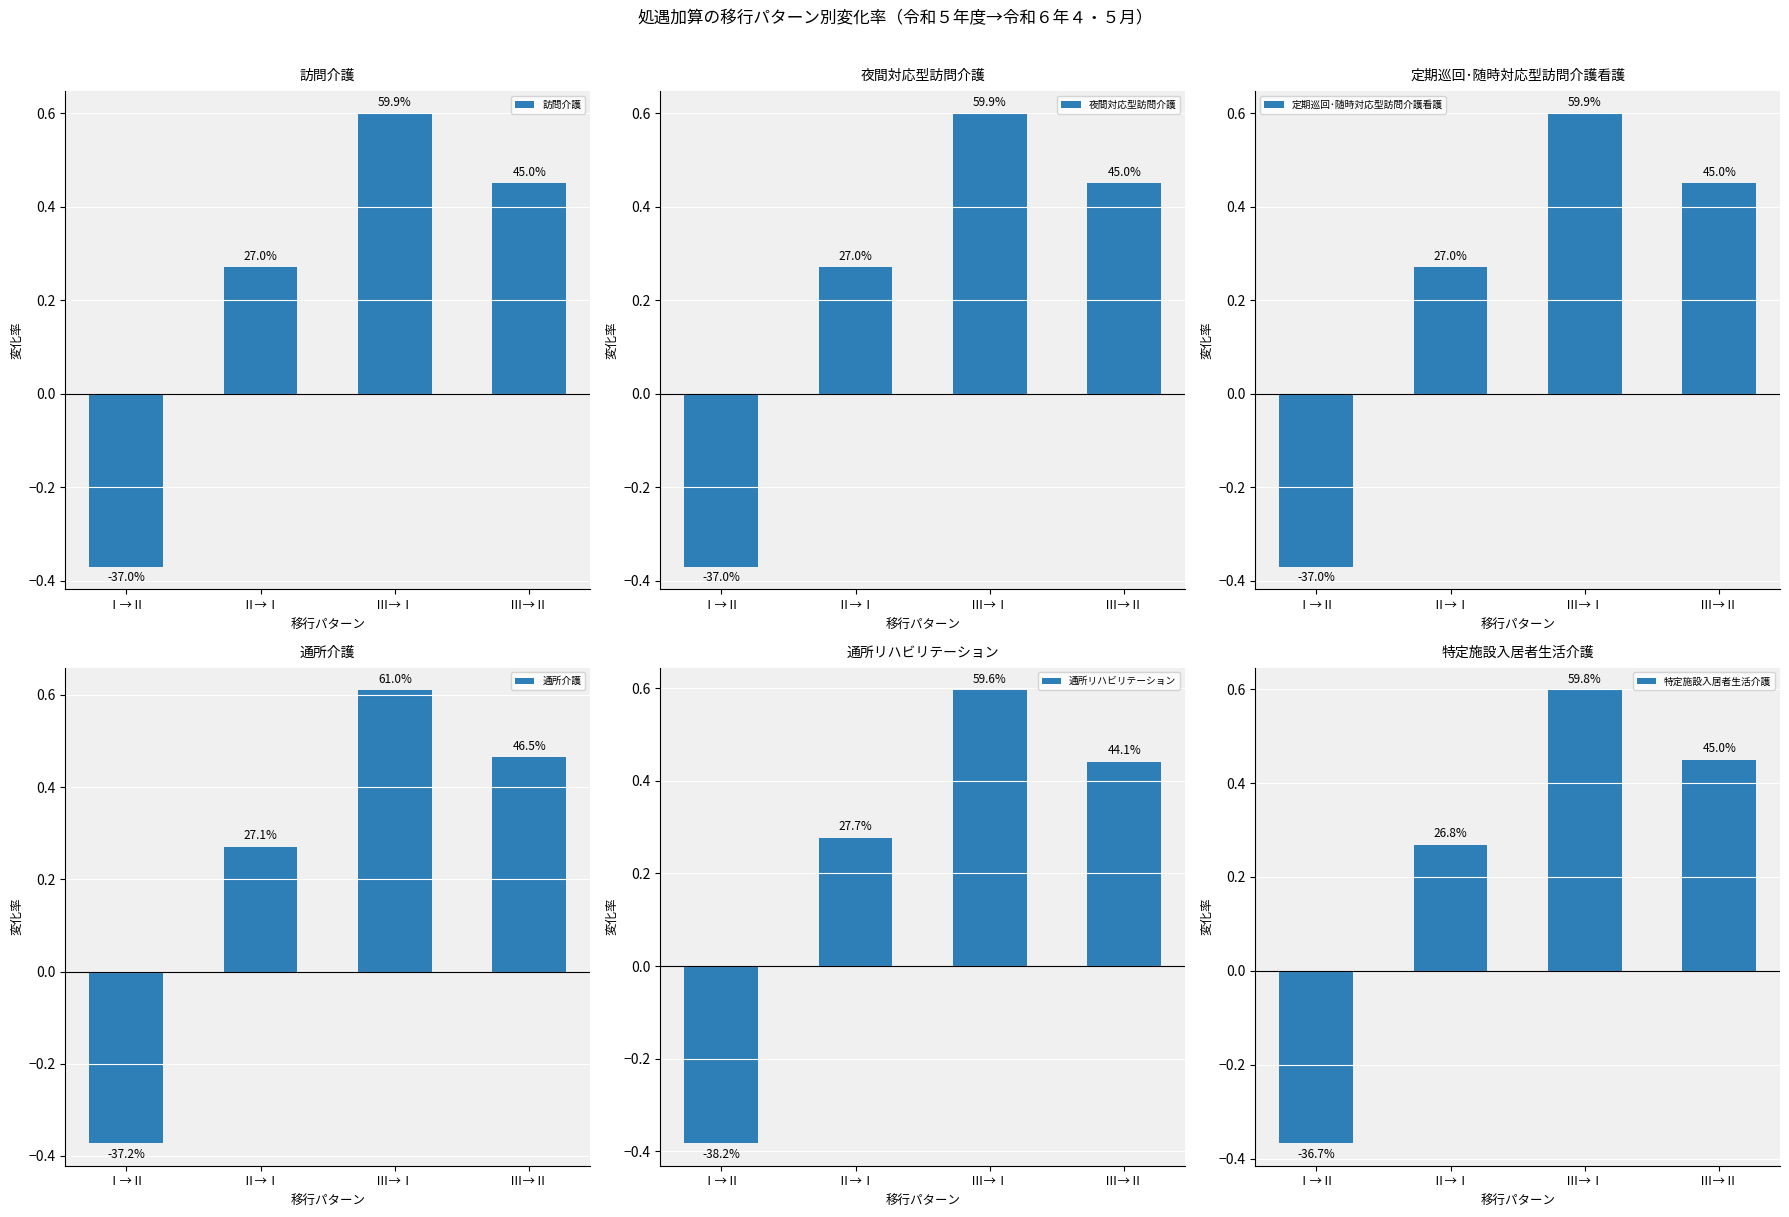

Reading left to right, what are all the values shown in this chart?

訪問介護: -0.4	0.3	0.6	0.5
夜間対応型訪問介護: -0.4	0.3	0.6	0.5
定期巡回･随時対応型訪問介護看護: -0.4	0.3	0.6	0.5
通所介護: -0.4	0.3	0.6	0.5
通所リハビリテーション: -0.4	0.3	0.6	0.4
特定施設入居者生活介護: -0.4	0.3	0.6	0.4